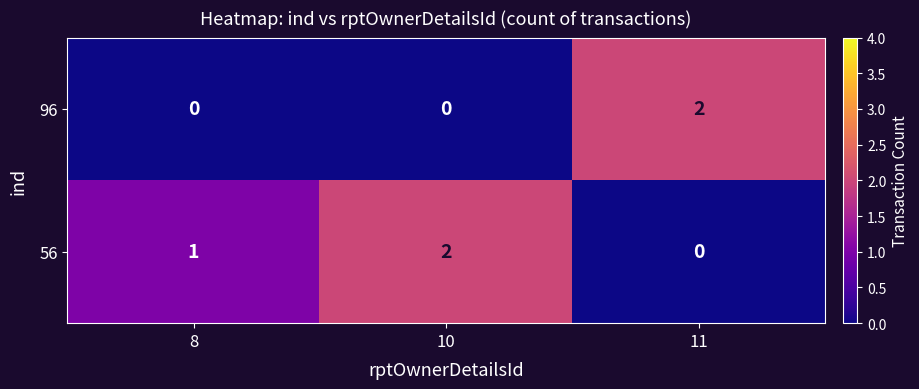

Which category has the highest value in the 96 series?

11